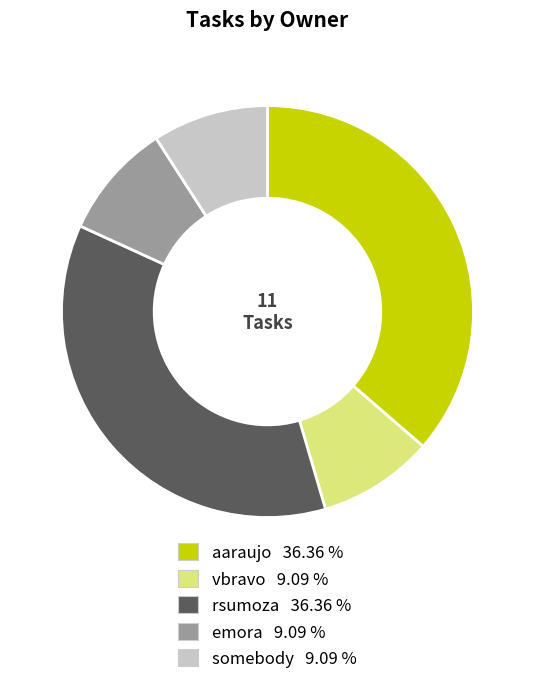

True or false: rsumoza accounts for 36% of the total.

True